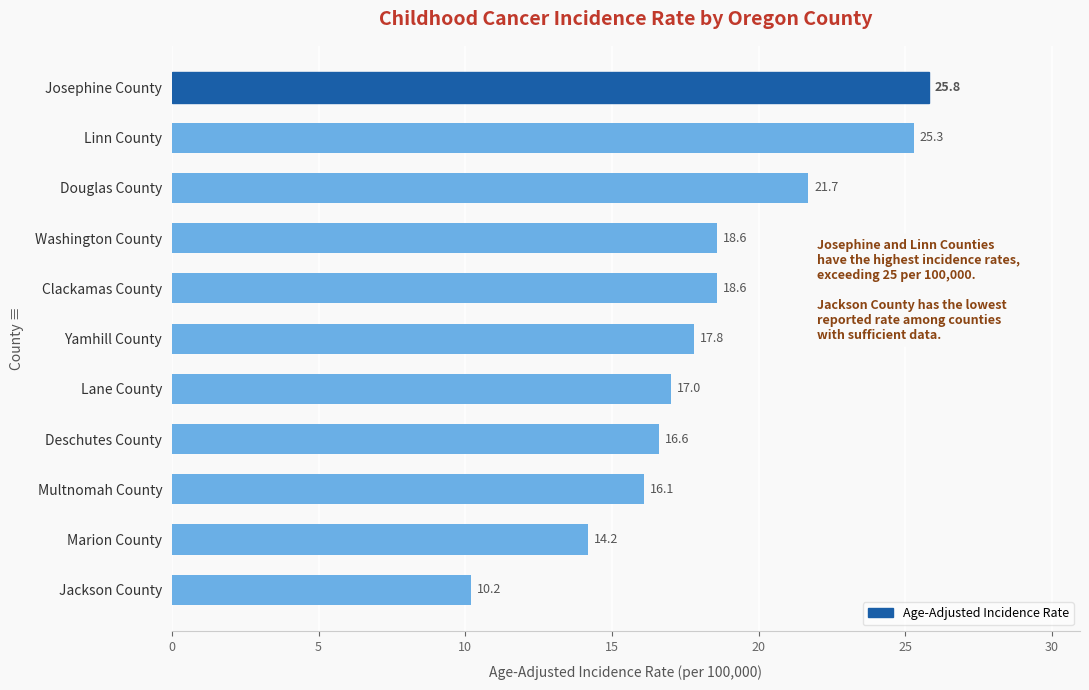

The chart shows a value of 41.5 at Linn County. True or false?

False